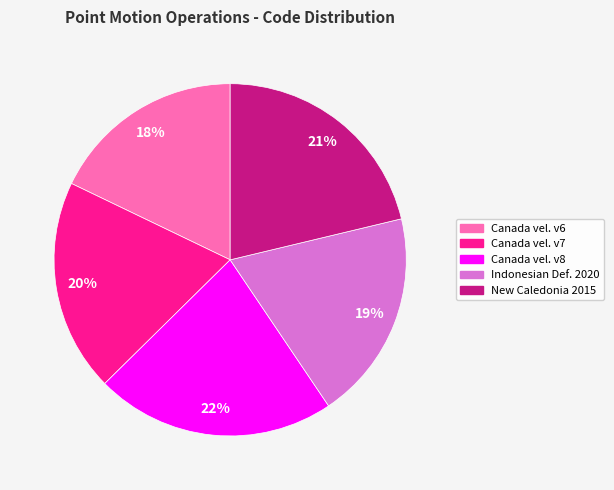

Is there any slice that represents more than half of the pie?

No